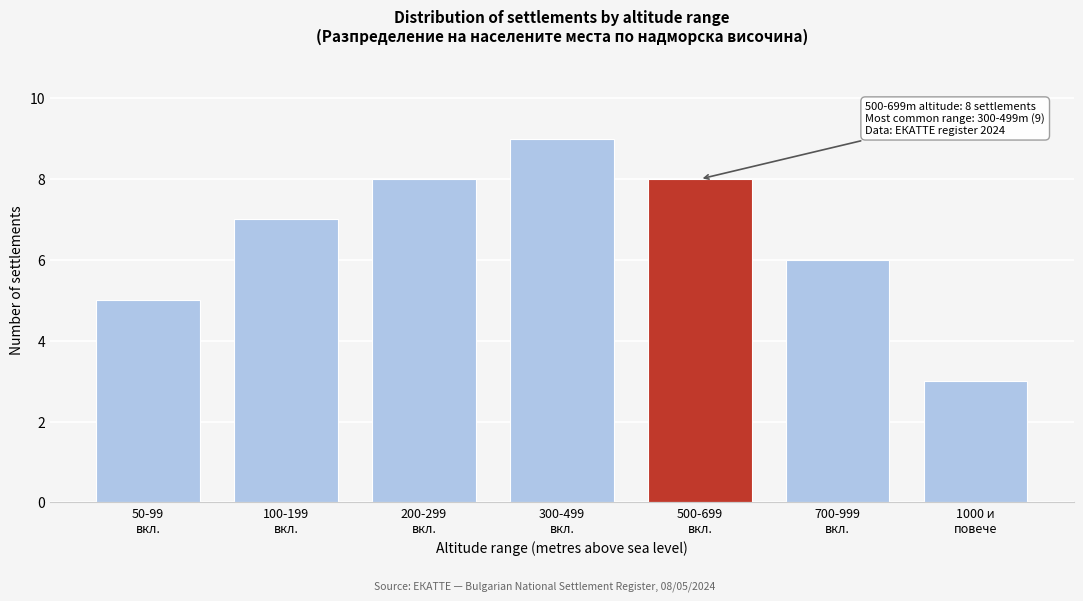

Reading left to right, extract all data points from this chart.

5	7	8	9	8	6	3